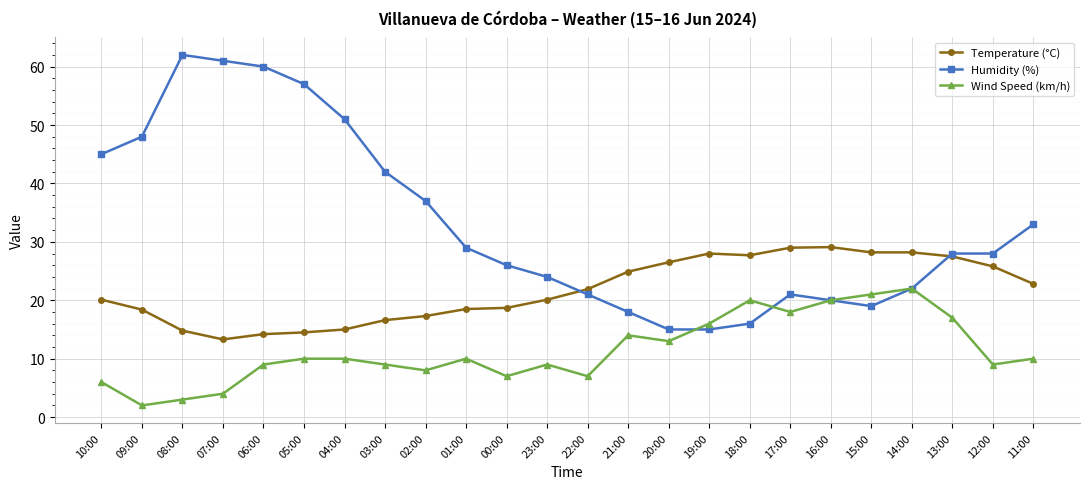

List the series in order of their peak value, lowest first.

Wind Speed (km/h), Temperature (°C), Humidity (%)